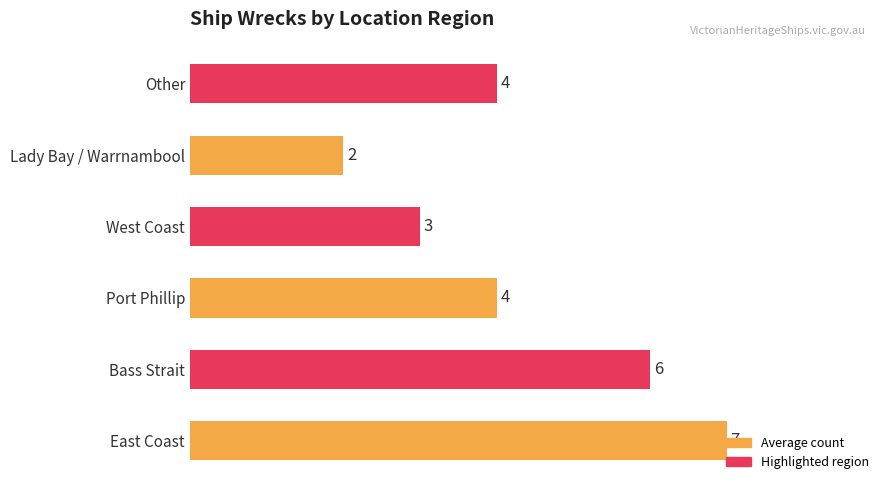

What is the average value?

4